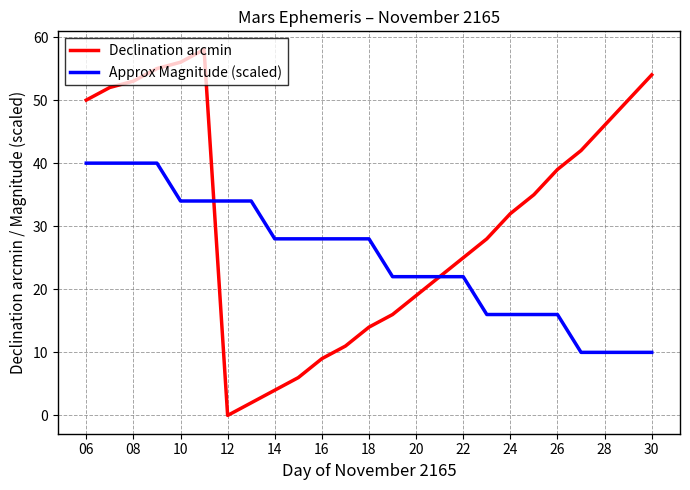

Which series has the largest range (max minus min)?

Declination arcmin